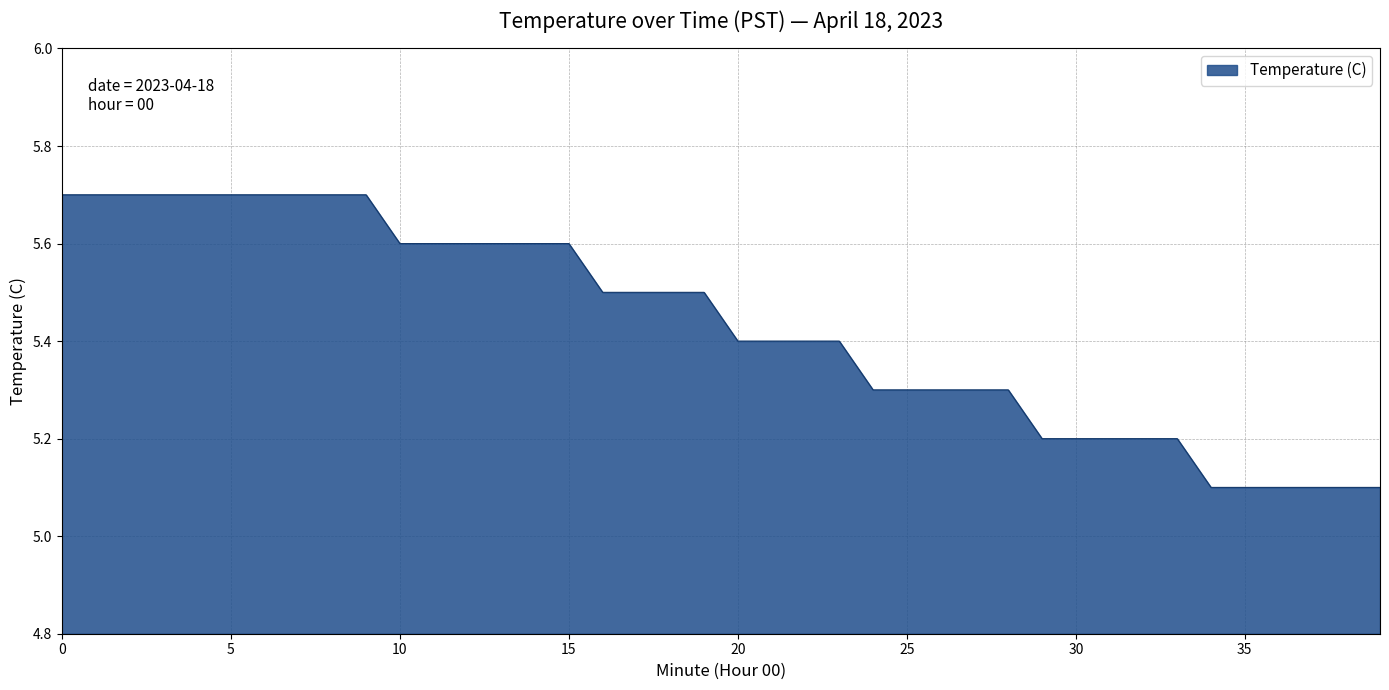

Does the chart have visible grid lines?

Yes